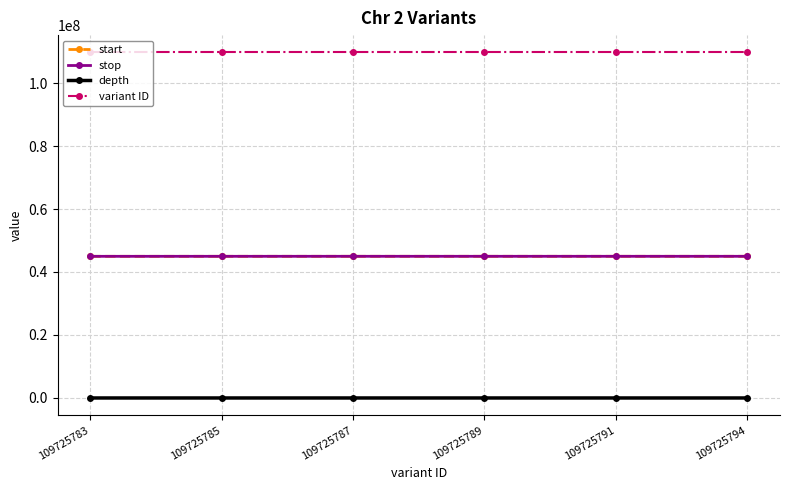

What is the sum of all stop values?

269868765